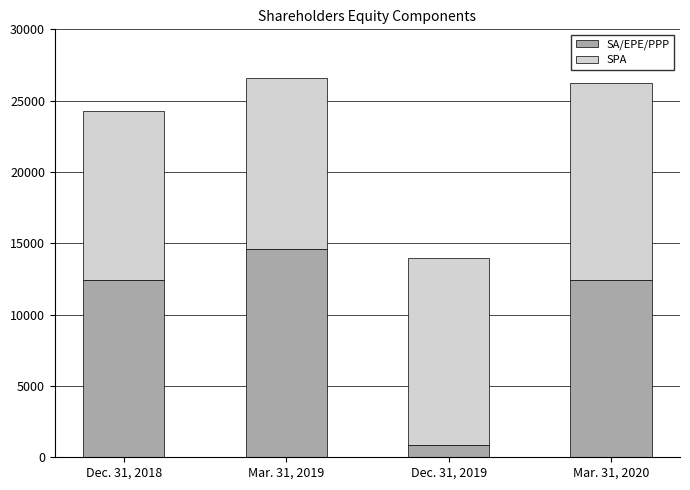

What is the highest value of the SA/EPE/PPP series?

14590